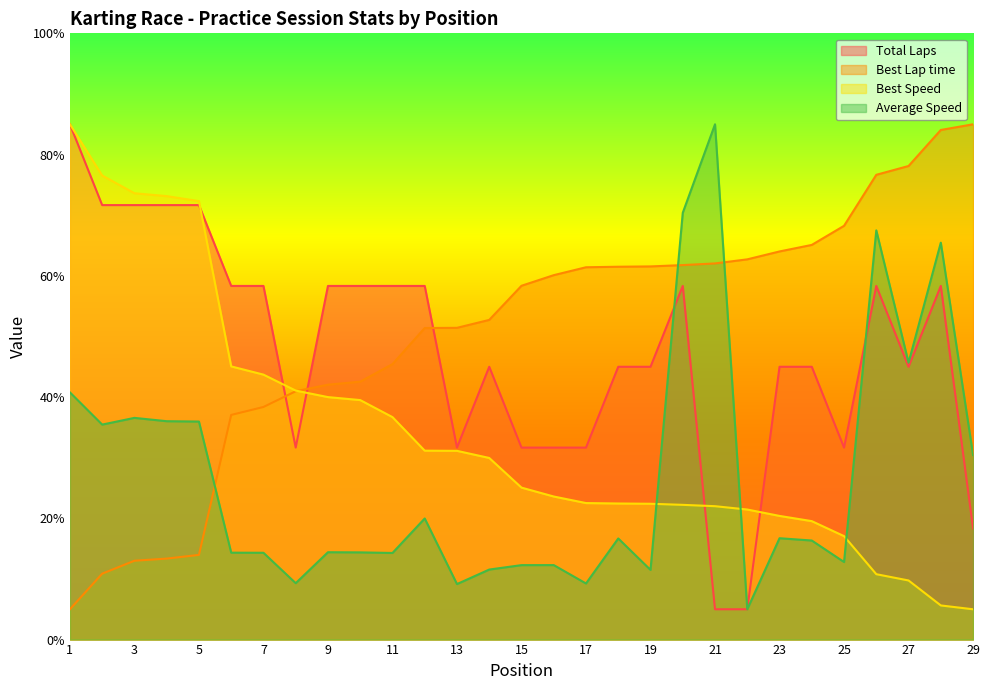

The Best Lap time series shows 19.3 at 4. True or false?

False